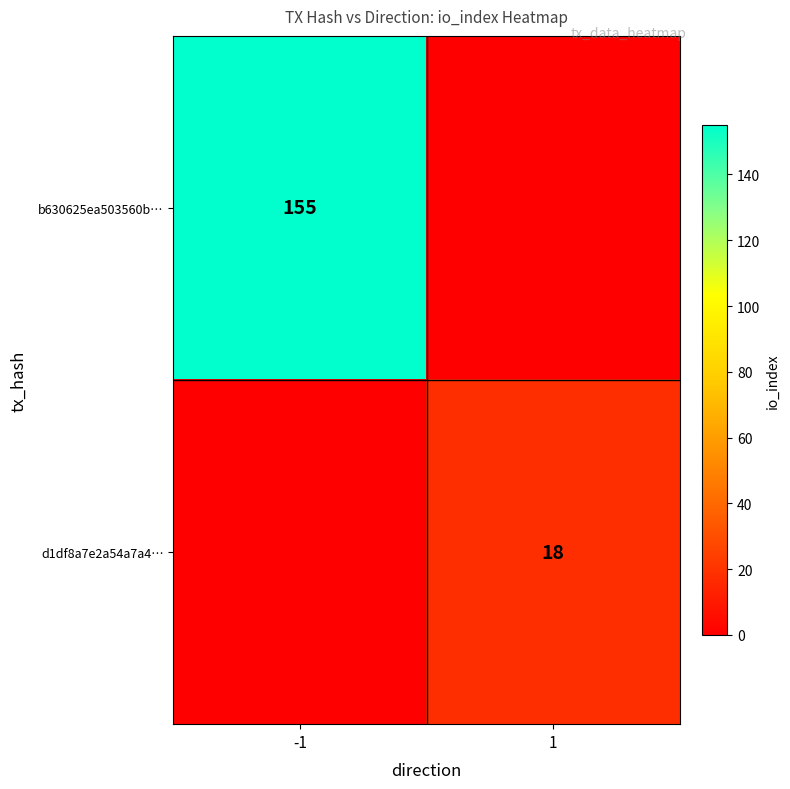

The b630625ea503560b… series shows 257 at -1. True or false?

False